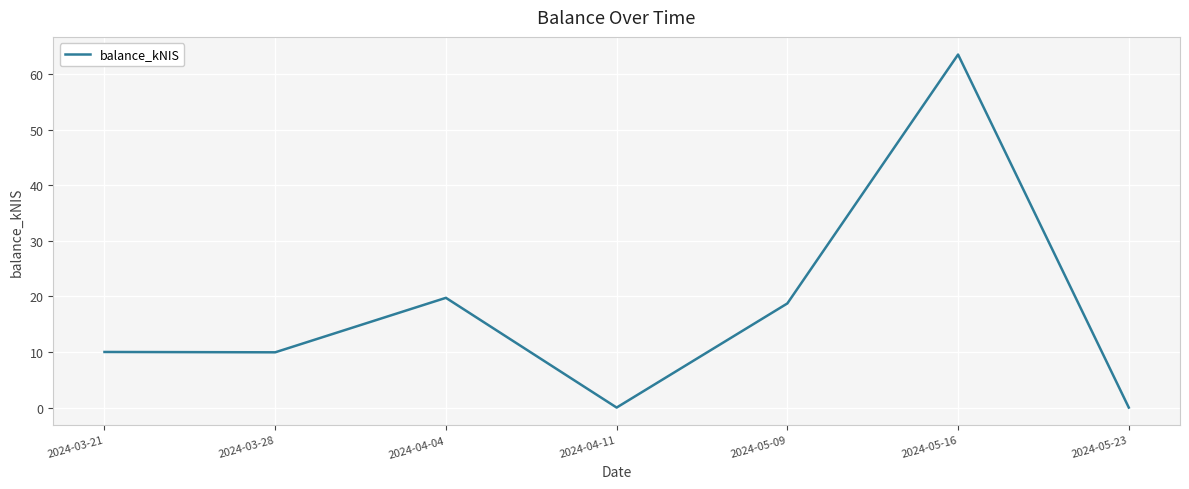

How many interior local peaks (higher than both neighbors) does the data have?

2